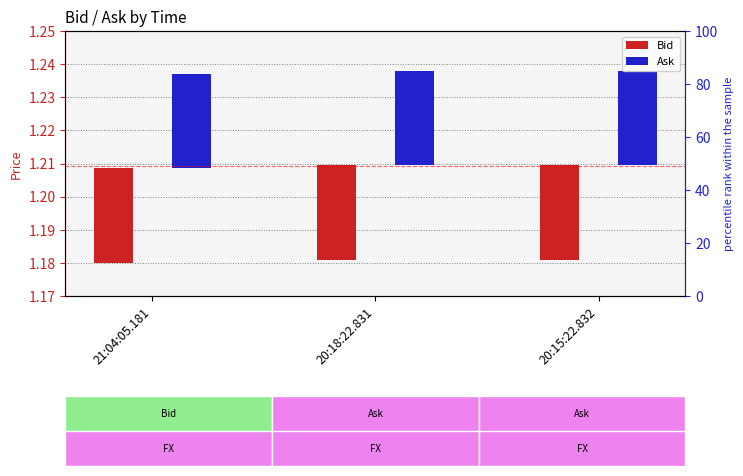

Count the number of categories in the chart.

3